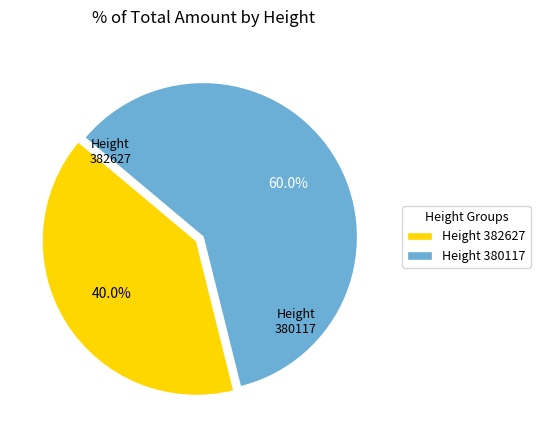

Which has a higher value, Height 380117 or Height 382627?

Height 380117